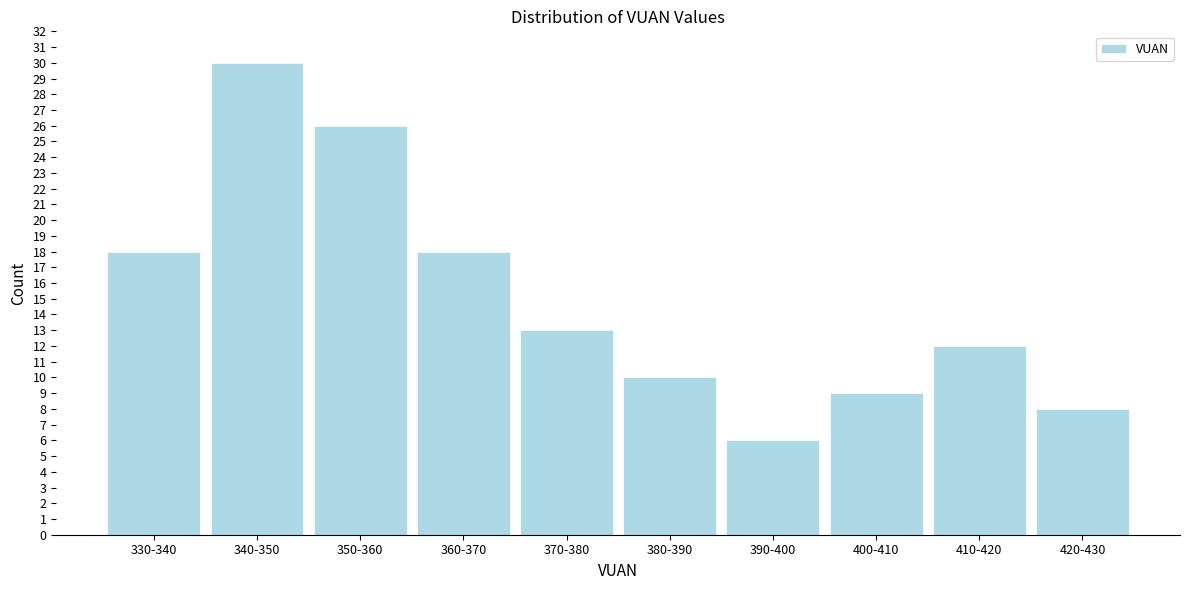

Reading left to right, what are all the values shown in this chart?

330-340=18	340-350=30	350-360=26	360-370=18	370-380=13	380-390=10	390-400=6	400-410=9	410-420=12	420-430=8